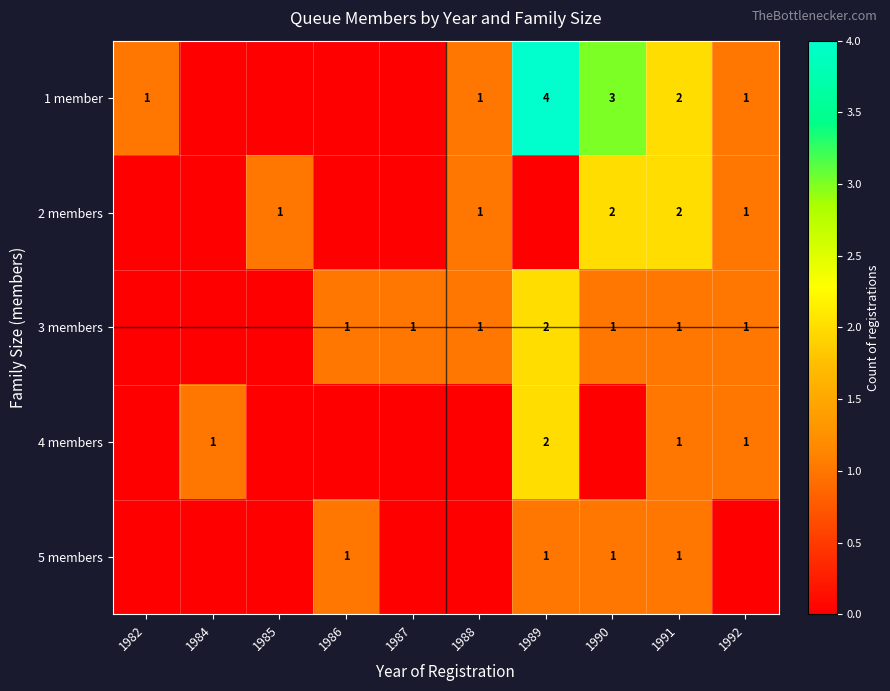

What is the total value across all series at 1991?

7